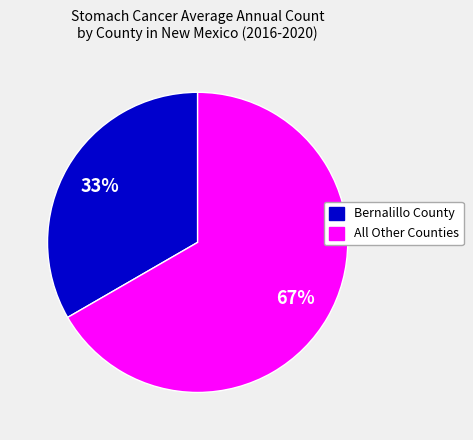

How many slices are in this pie chart?

2